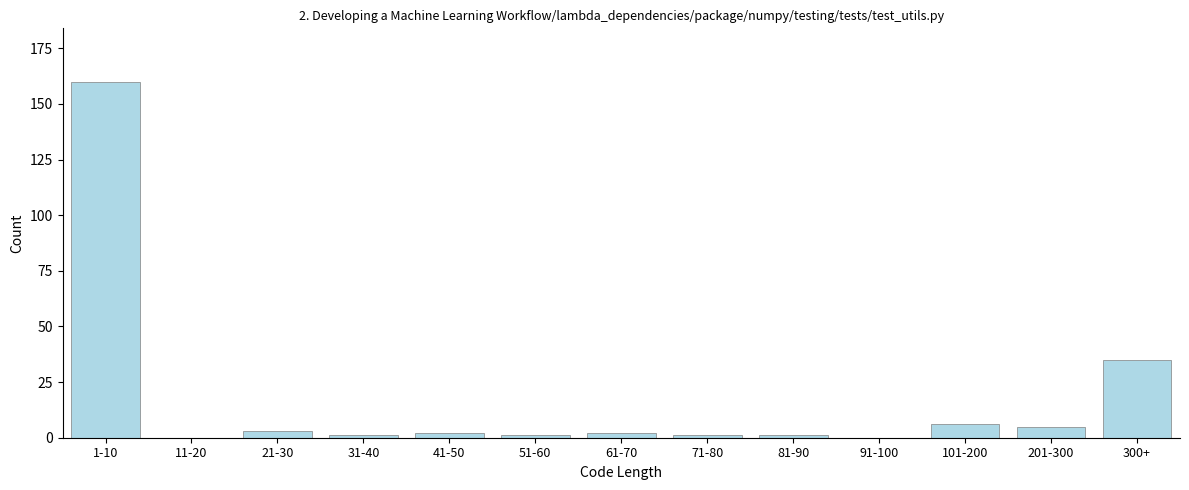

Reading right to left, transcribe all the data shown in this chart.

300+=35	201-300=5	101-200=6	91-100=0	81-90=1	71-80=1	61-70=2	51-60=1	41-50=2	31-40=1	21-30=3	11-20=0	1-10=160